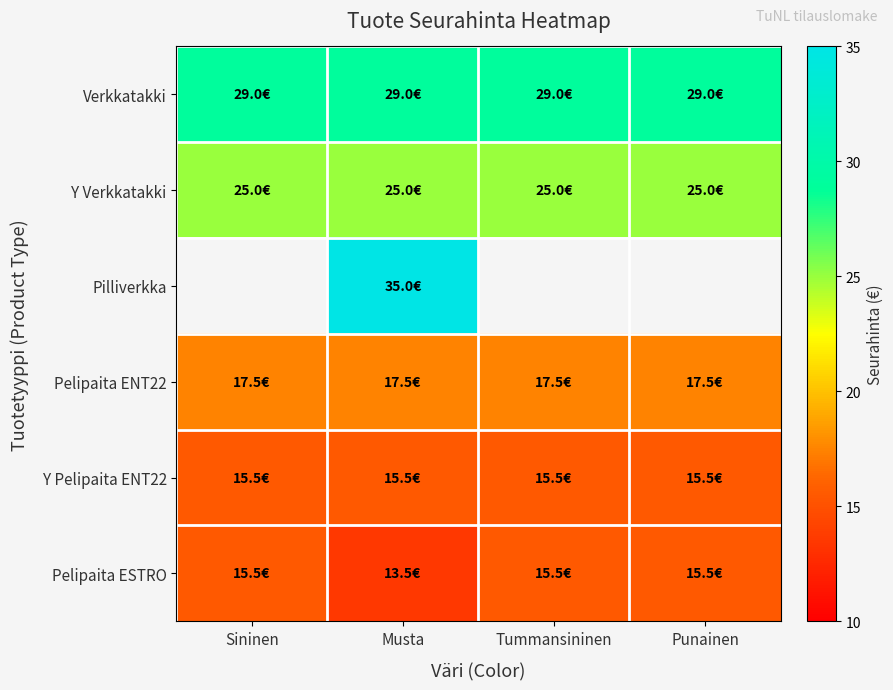

Is it true that Verkkatakki equals 13.0 at Tummansininen?

False